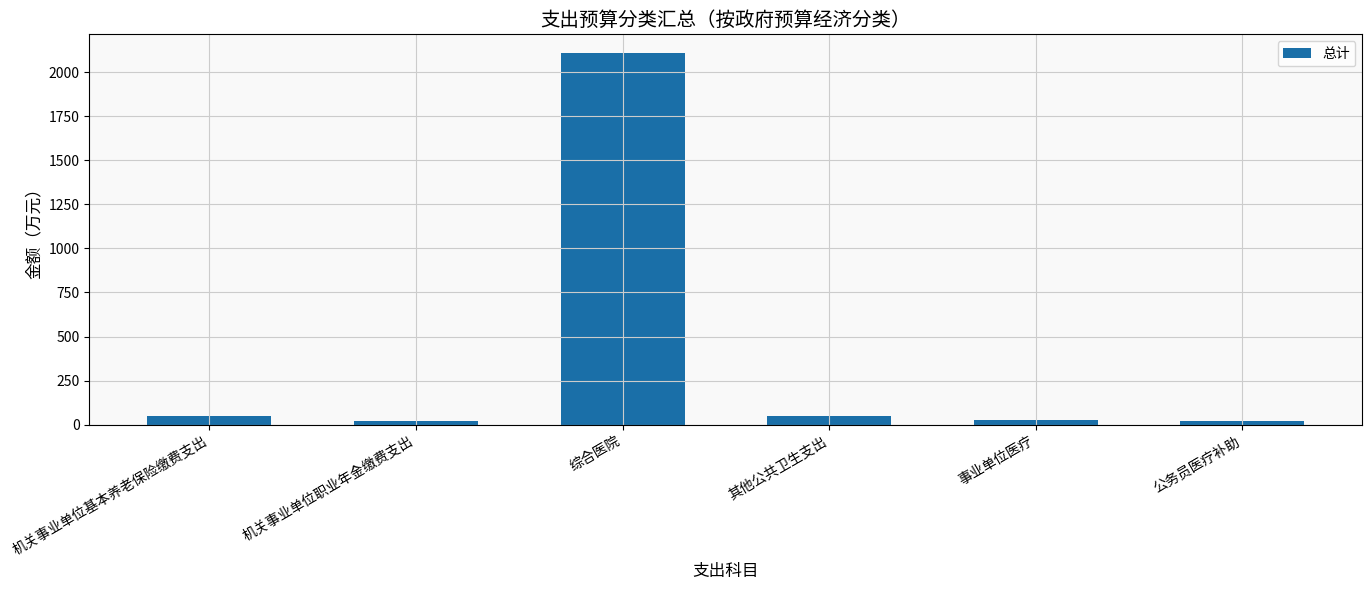

True or false: the data shows 50.6 at 其他公共卫生支出.

True